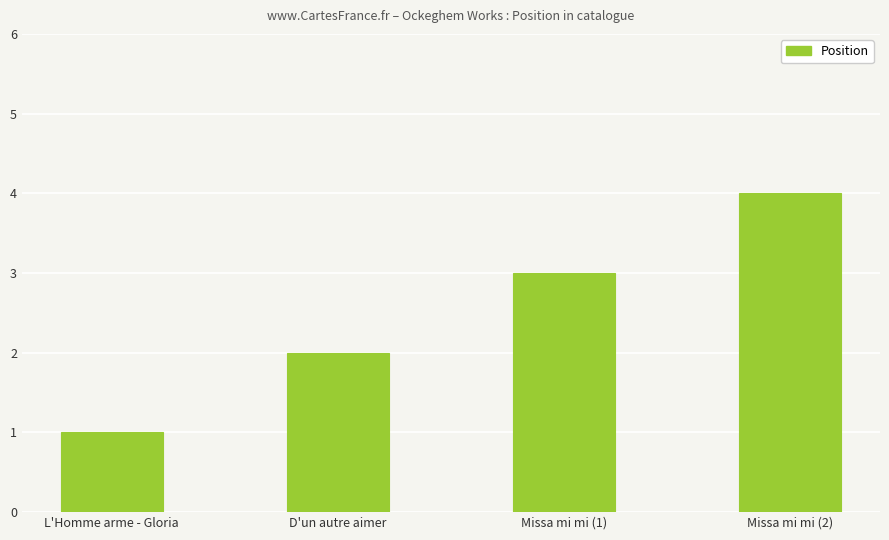

What is the label of the 1st bar from the left?

L'Homme arme - Gloria